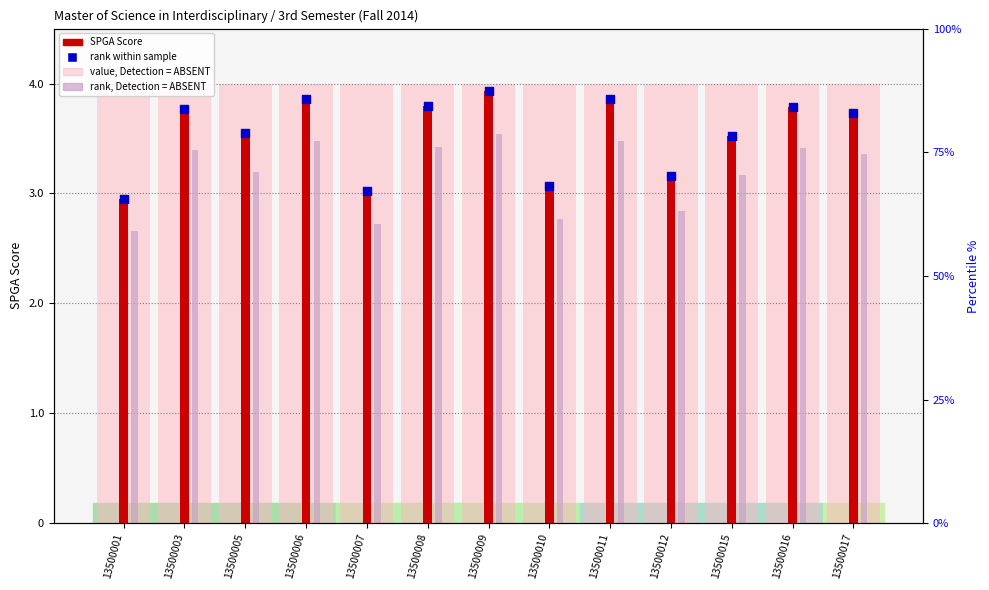

Is the value of SPGA score at 13500016 greater than the value of rank, Detection Call at 13500001?

Yes